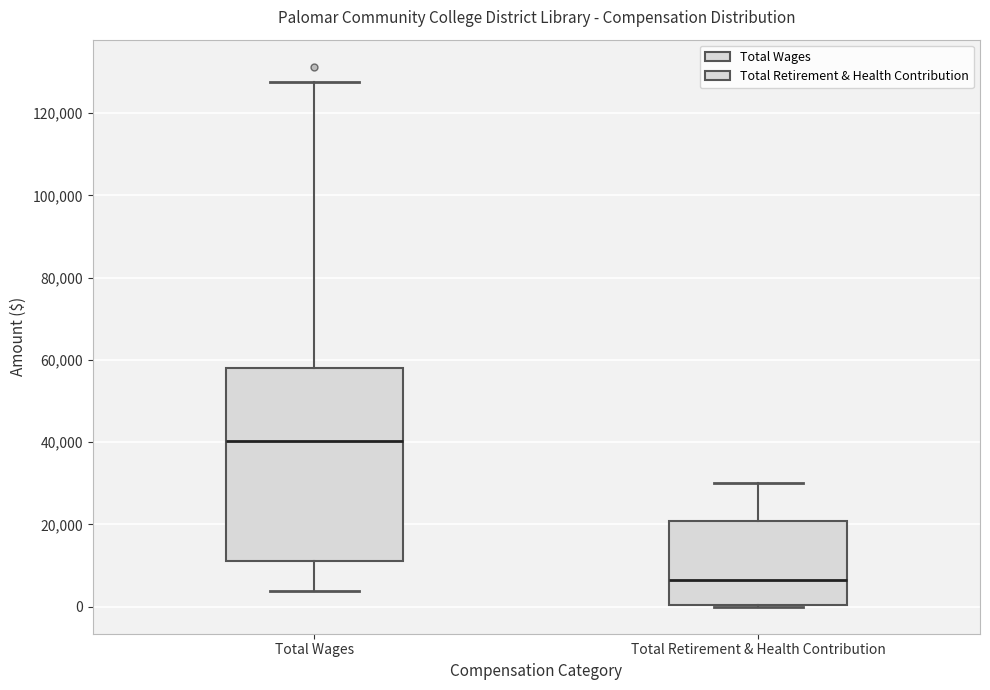

Where is the upper edge of the box for Total Retirement & Health Contribution on the y-axis? The values are not printed on the chart, so give them approximately, as read against the axis.

20000